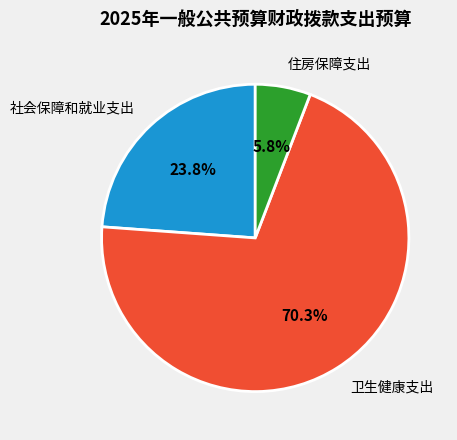

Which category has the smallest portion of the pie?

住房保障支出